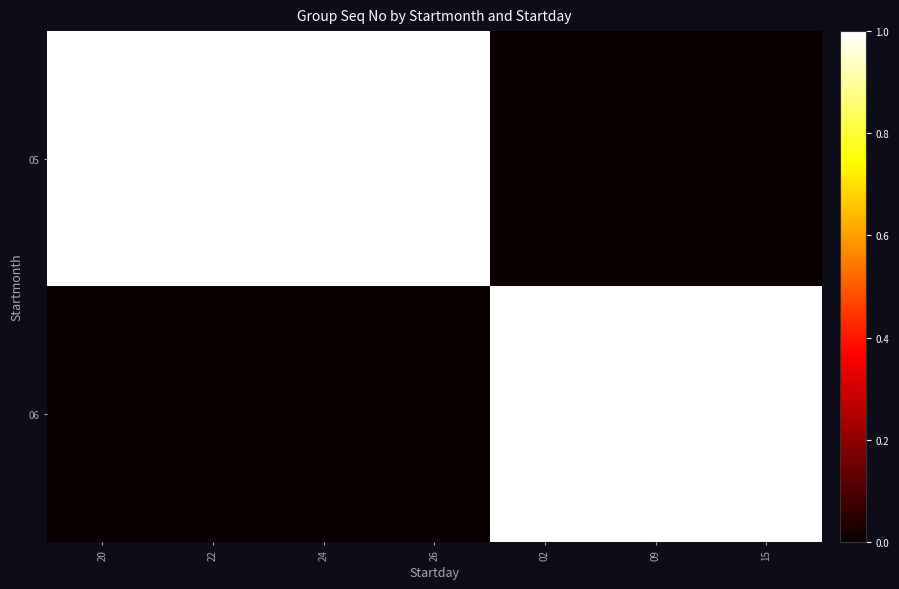

The 06 series shows 2 at 09. True or false?

False